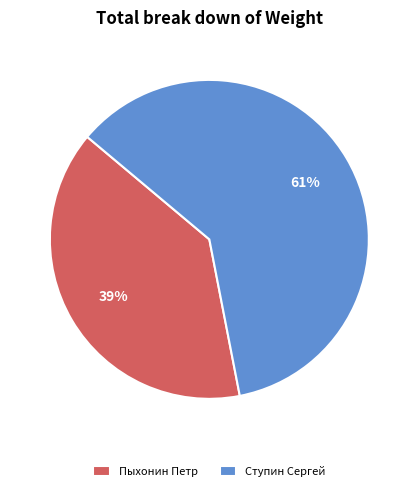

What percentage is the Ступин Сергей slice, to the nearest percent?

61%